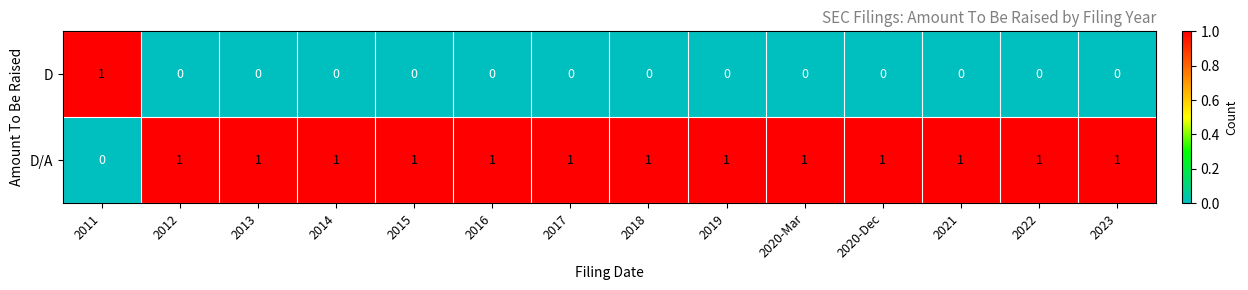

Reading right to left, what are all the values shown in this chart?

D: 0	0	0	0	0	0	0	0	0	0	0	0	0	1
D/A: 1	1	1	1	1	1	1	1	1	1	1	1	1	0